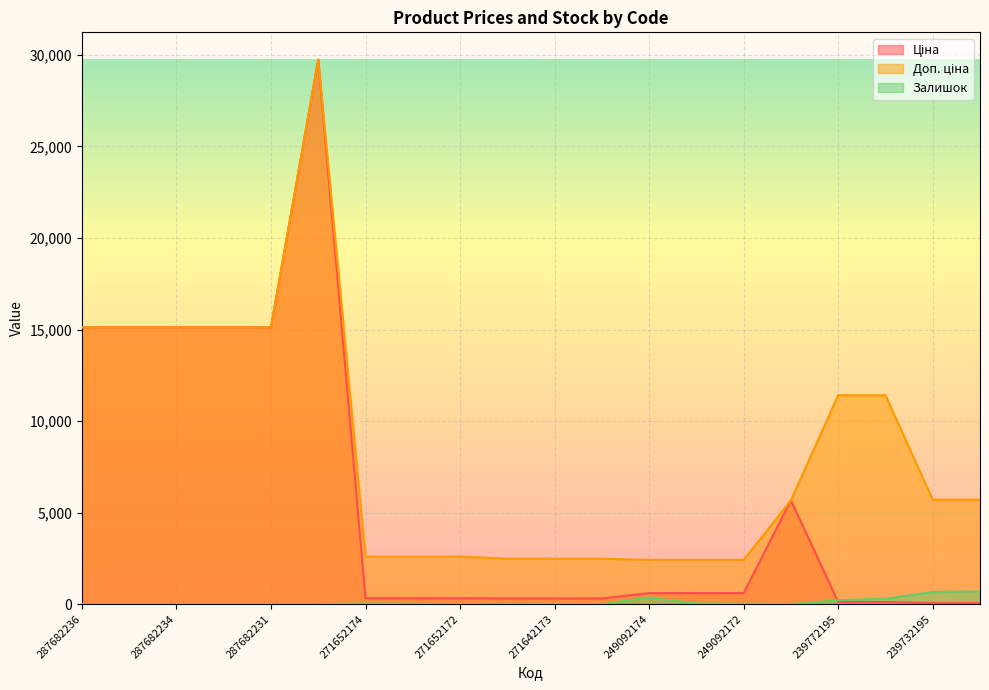

Reading left to right, what are all the values shown in this chart?

Ціна: 287682236=15120.0	287682235=15120.0	287682234=15120.0	287682233=15120.0	287682231=15120.0	287702232=29747.2	271652174=324.8	271652173=324.8	271652172=324.8	271642174=310.3	271642173=310.3	271642172=310.3	249092174=603.7	249092173=603.7	249092172=603.7	10832185=5673.8	239772195=114.1	239772179=114.1	239732195=57.0	239732179=57.0
Доп. ціна: 287682236=15120.0	287682235=15120.0	287682234=15120.0	287682233=15120.0	287682231=15120.0	287702232=29747.2	271652174=2598.3	271652173=2598.3	271652172=2598.3	271642174=2482.4	271642173=2482.4	271642172=2482.4	249092174=2414.8	249092173=2414.8	249092172=2414.8	10832185=5673.8	239772195=11410.0	239772179=11410.0	239732195=5705.0	239732179=5705.0
Залишок: 287682236=0.0	287682235=0.0	287682234=0.0	287682233=0.0	287682231=0.0	287702232=0.0	271652174=37.0	271652173=15.0	271652172=5.0	271642174=14.0	271642173=10.0	271642172=5.0	249092174=359.0	249092173=39.0	249092172=22.0	10832185=2.0	239772195=218.0	239772179=290.0	239732195=665.0	239732179=702.0